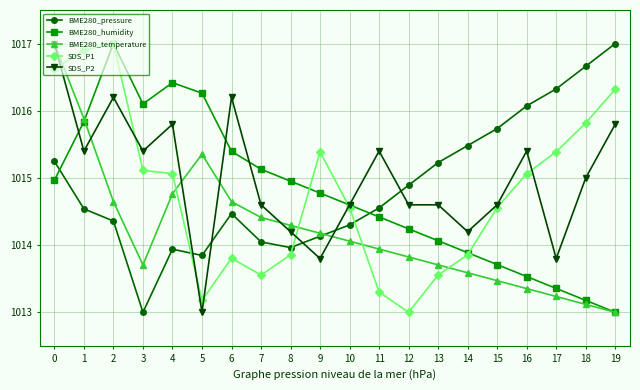

After their last crossing, which series has the higher values: SDS_P1 or BME280_pressure?

BME280_pressure